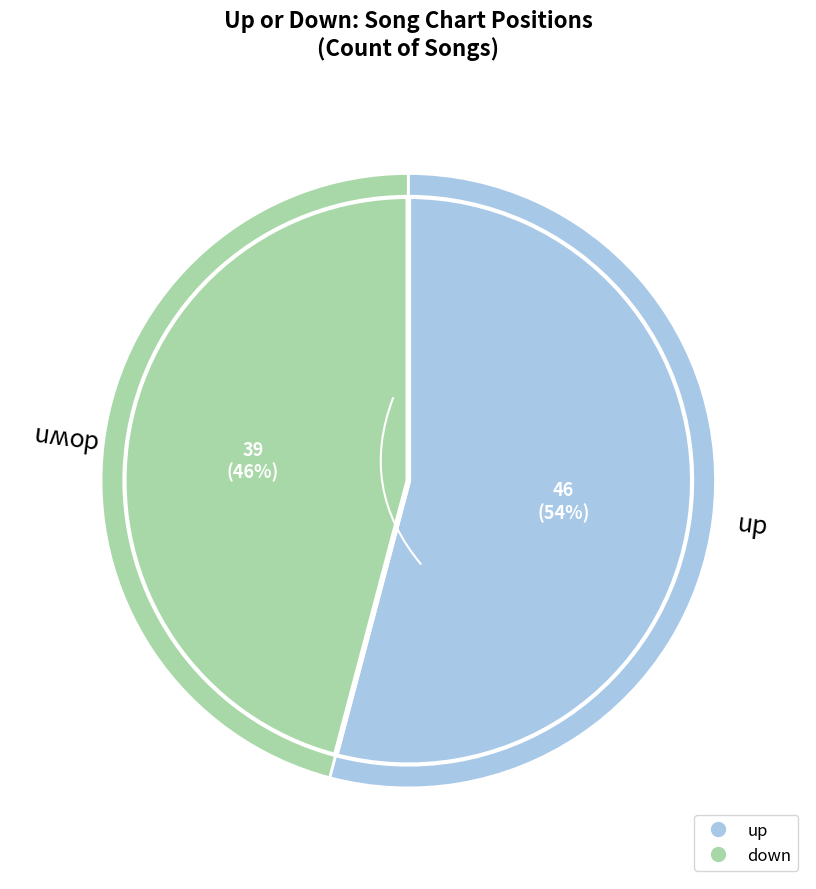

What percentage do down and up together represent?

100.0%